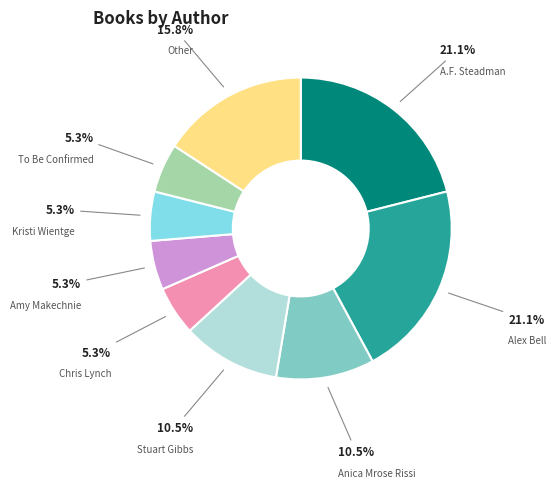

What is the ratio of the value at Stuart Gibbs to the value at A.F. Steadman?

0.5